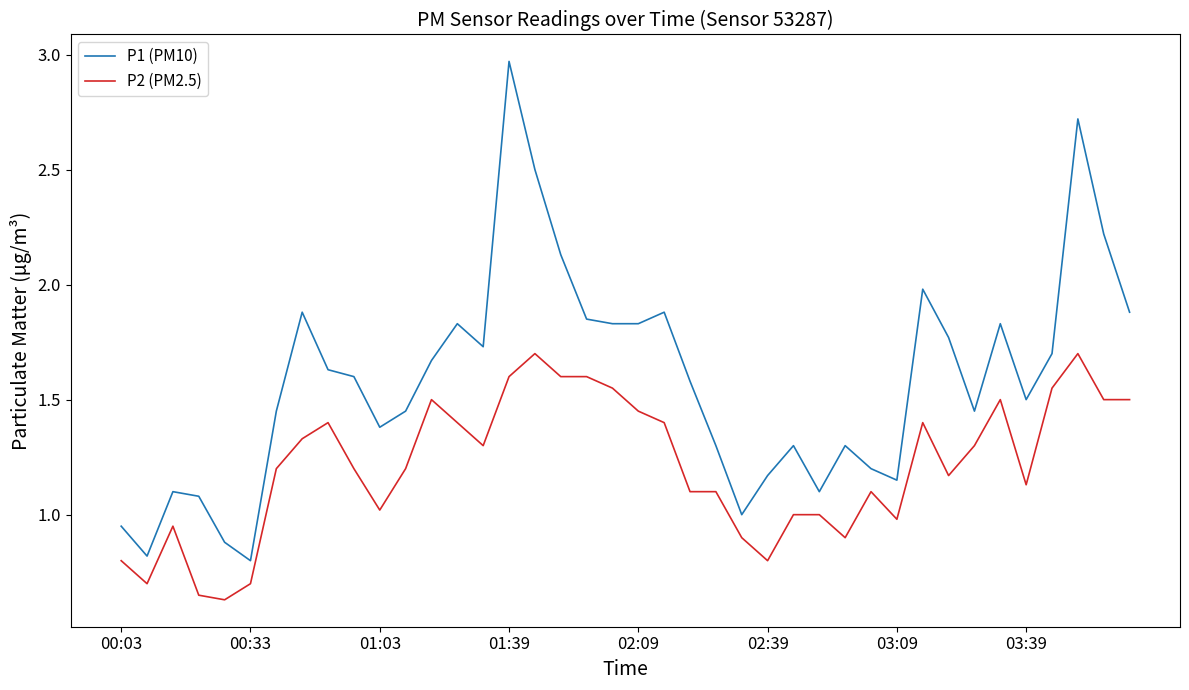

List the series in order of their overall mean, lowest first.

P2 (PM2.5), P1 (PM10)